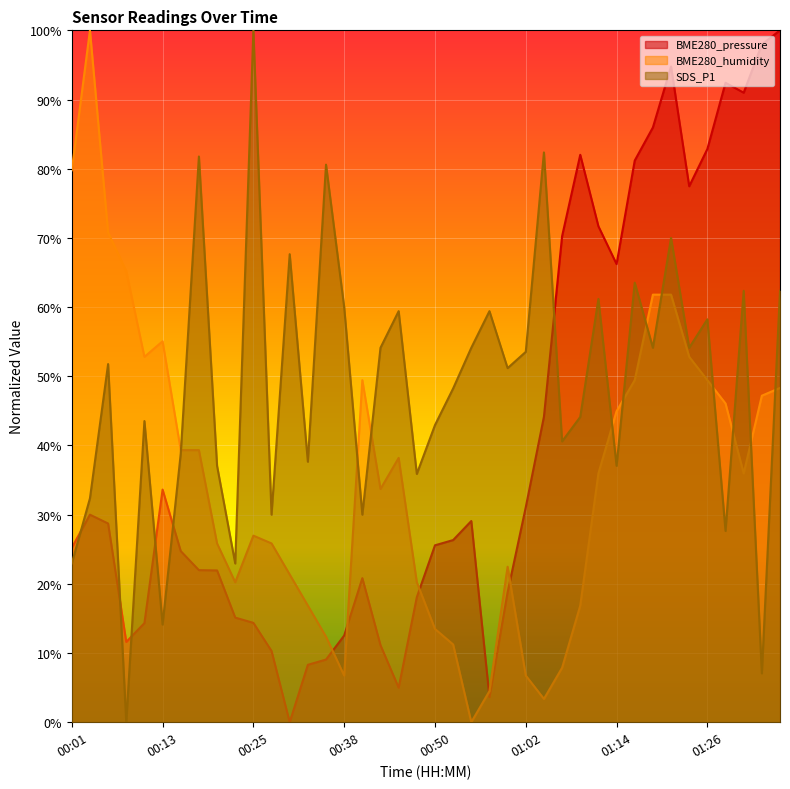

How many lines are shown in the chart?

3